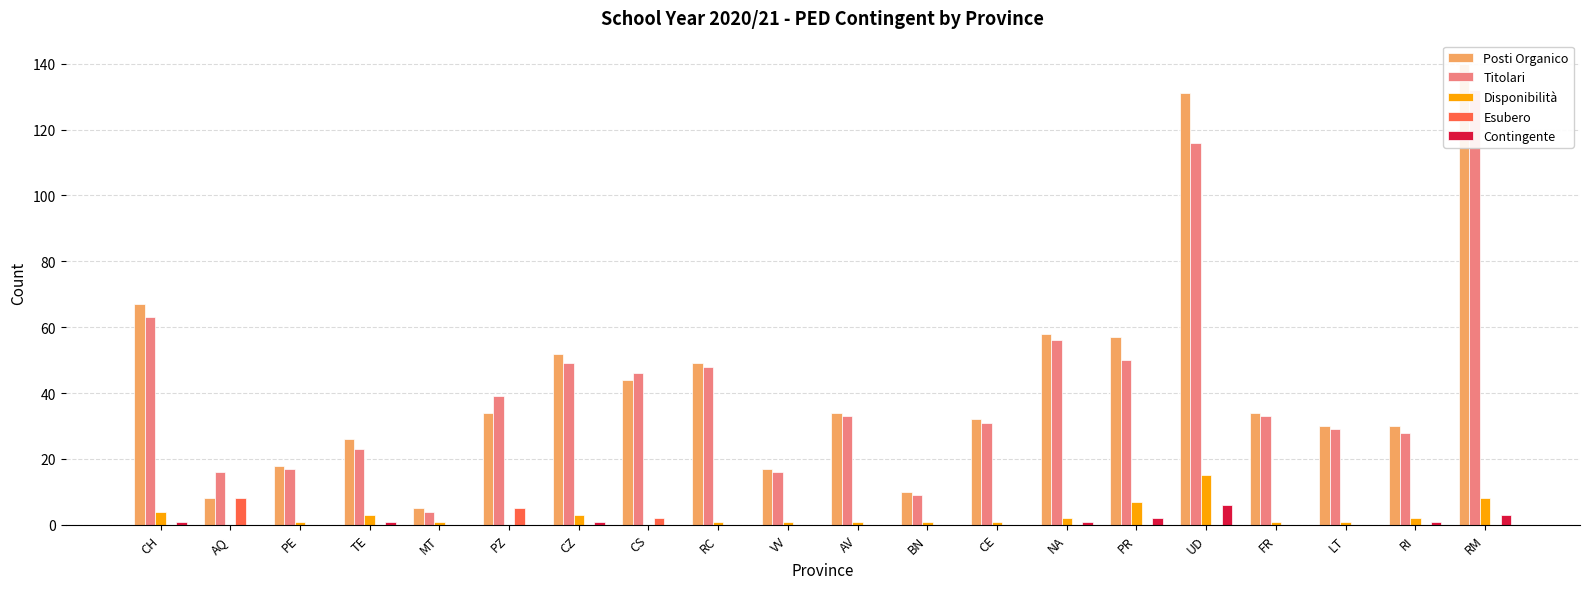

What is the total value across all series at CE?

64